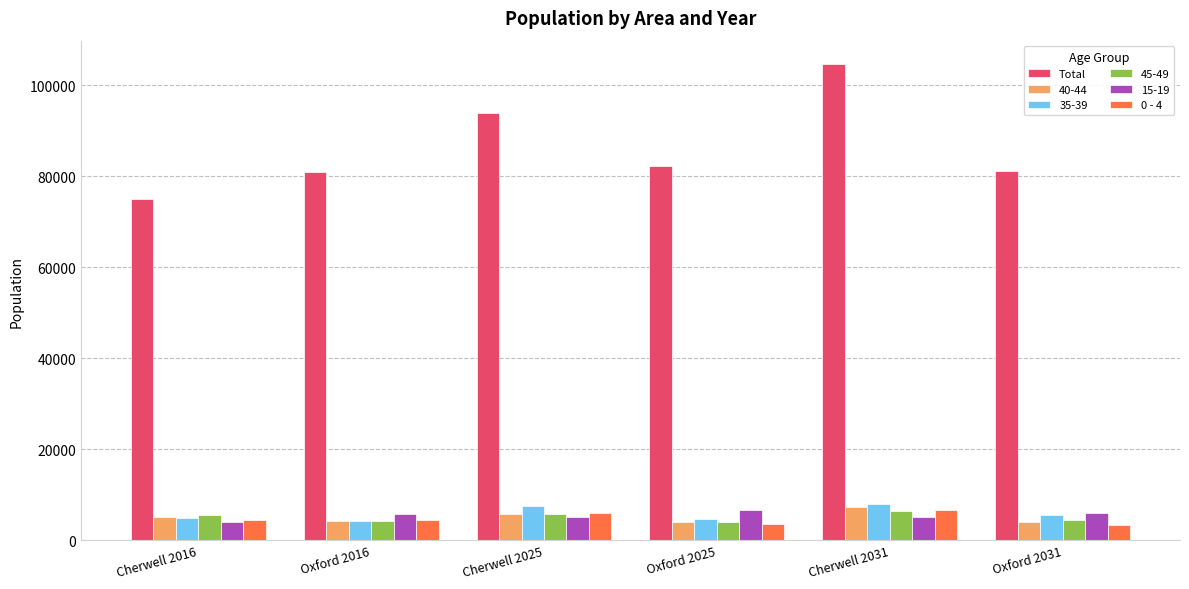

Where is Total nearest to the value 89800?

Cherwell 2025